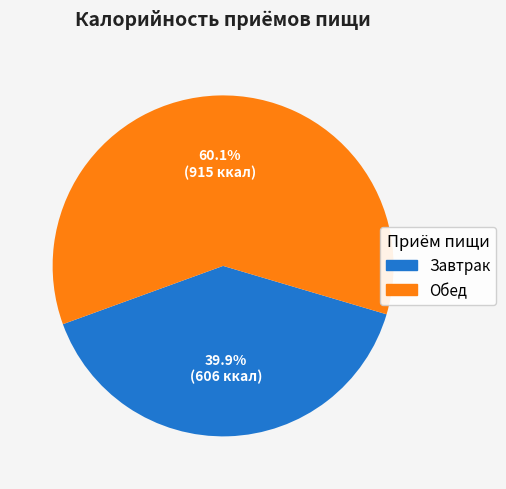

Between Завтрак and Обед, which is larger?

Обед